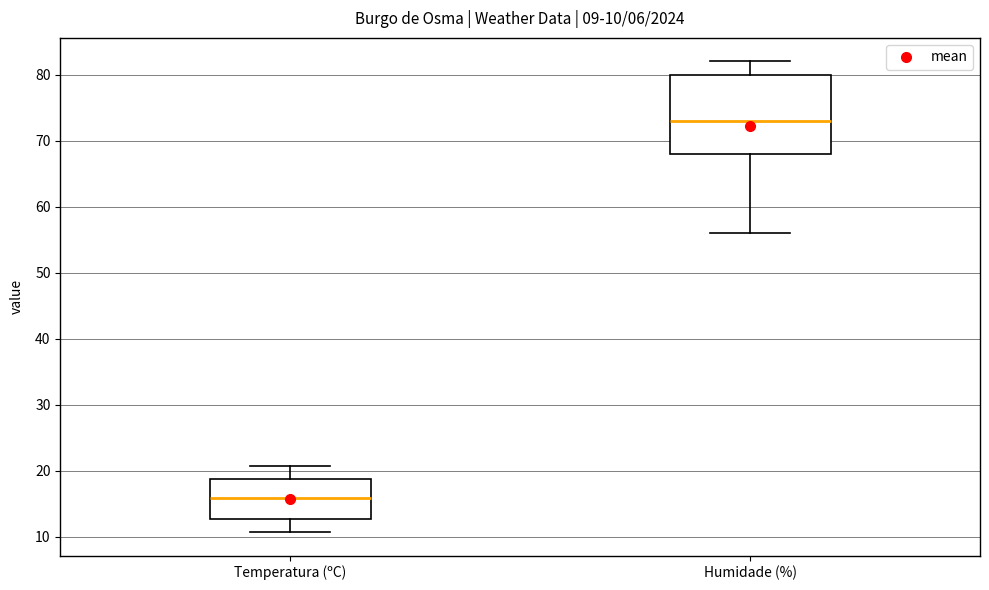

Which box is the tallest, from its lower edge to its upper edge?

Humidade (%)